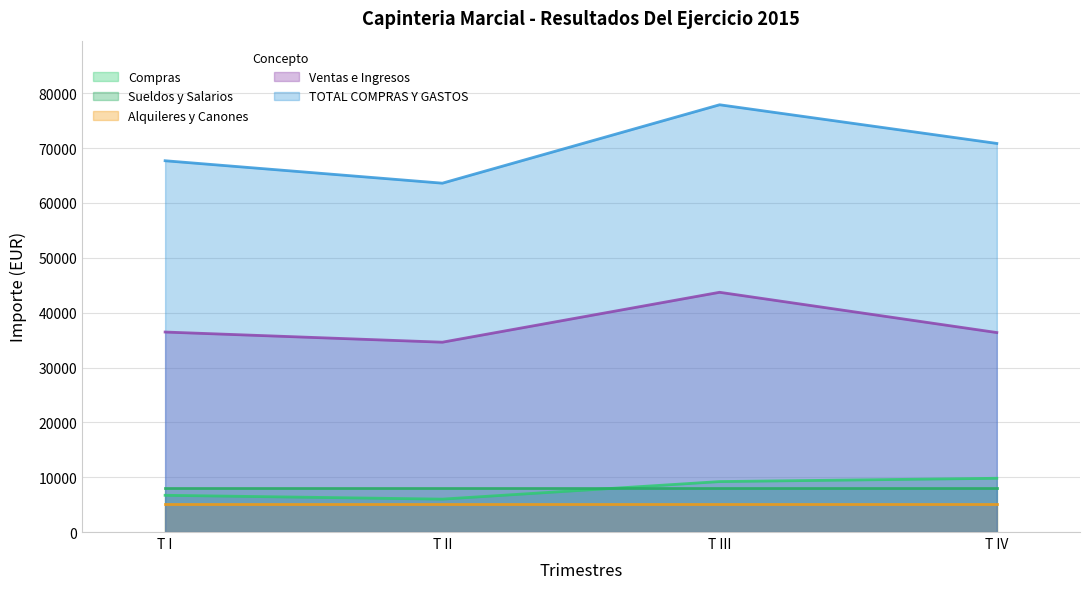

What is the minimum value shown in the chart?

5100